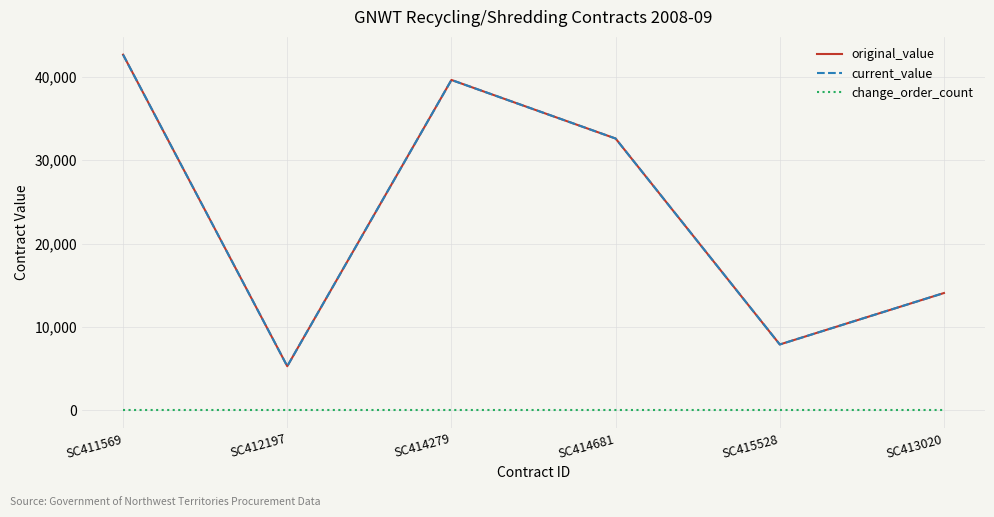

How many interior local peaks does the current_value series have?

1